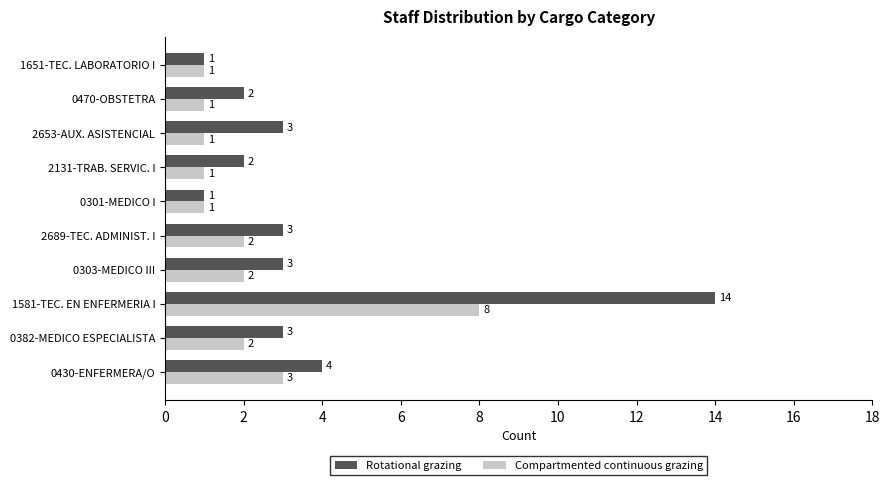

Which series has the widest spread of values?

Rotational grazing